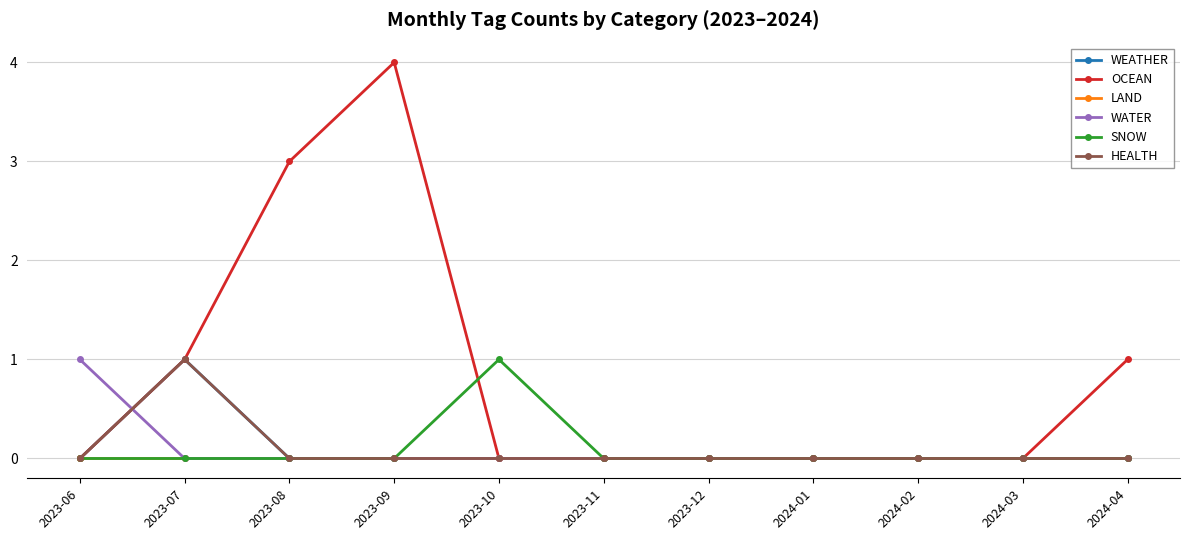

Reading right to left, list all the values displayed in this chart.

WEATHER: 0	0	0	0	0	0	0	0	0	1	0
OCEAN: 1	0	0	0	0	0	0	4	3	1	0
LAND: 0	0	0	0	0	0	0	0	0	0	0
WATER: 0	0	0	0	0	0	0	0	0	0	1
SNOW: 0	0	0	0	0	0	1	0	0	0	0
HEALTH: 0	0	0	0	0	0	0	0	0	1	0